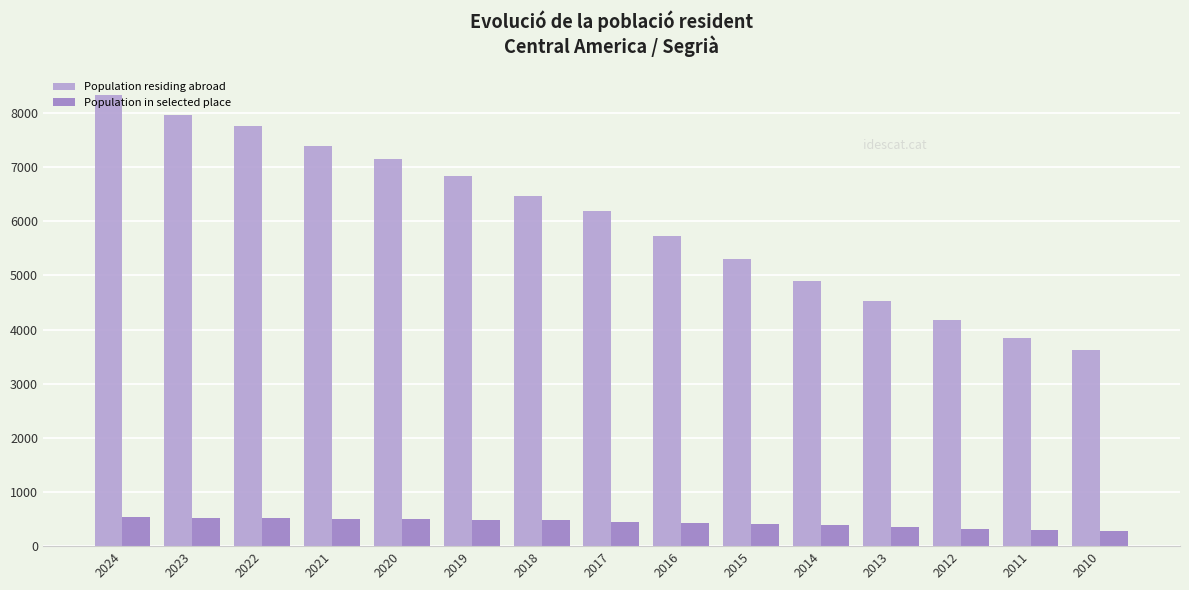

True or false: Population residing abroad has a value of 3836 at 2011.

True